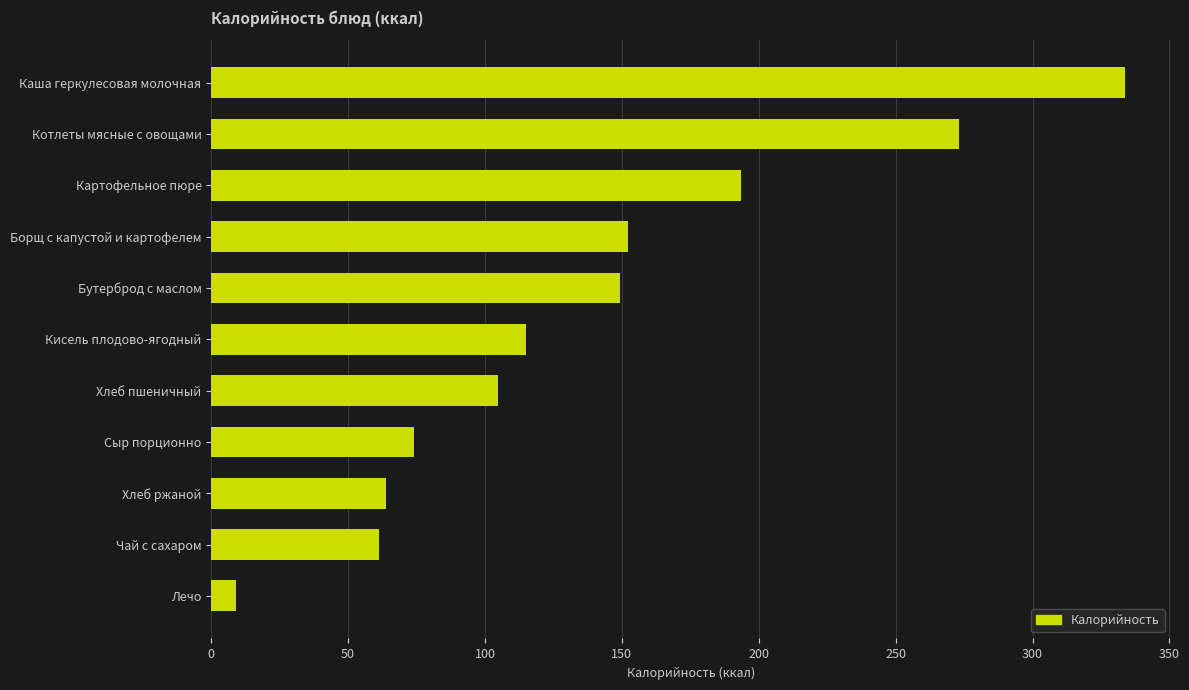

What is the greatest value displayed?

333.9